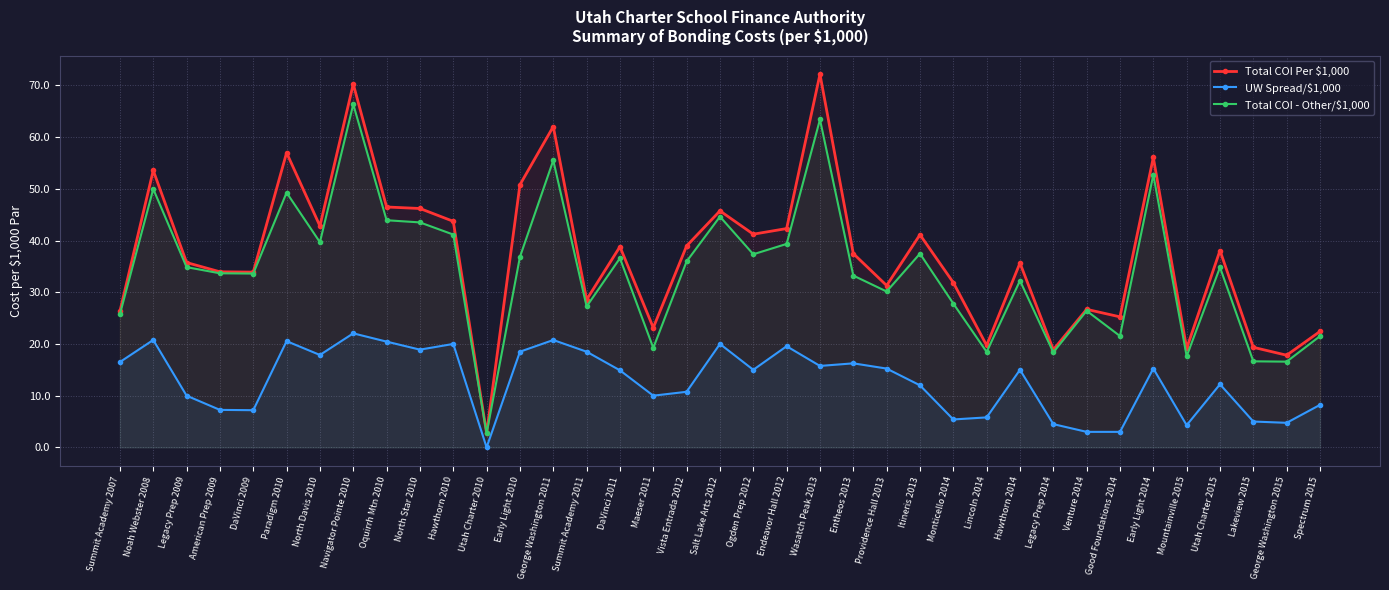

How many interior local valleys does the Total COI Per $1,000 series have?

12